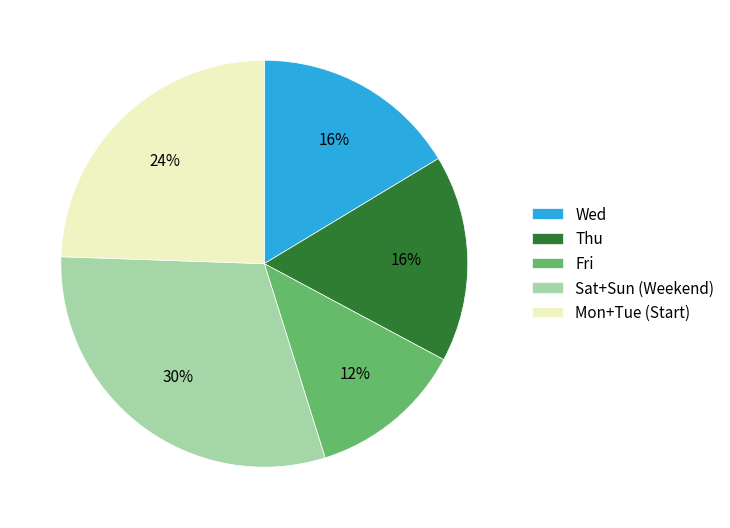

To the nearest percent, what is the difference between the Mon+Tue (Start) and Wed slice percentages?

8%